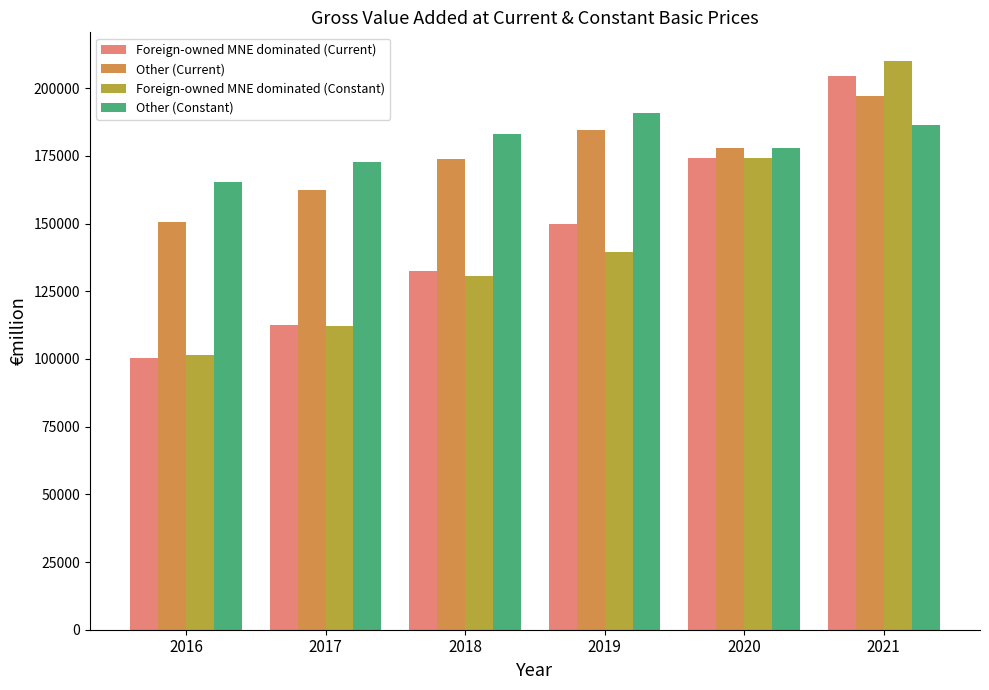

Between 2020 and 2021, which series saw the biggest shift?

Foreign-owned MNE dominated (Constant)